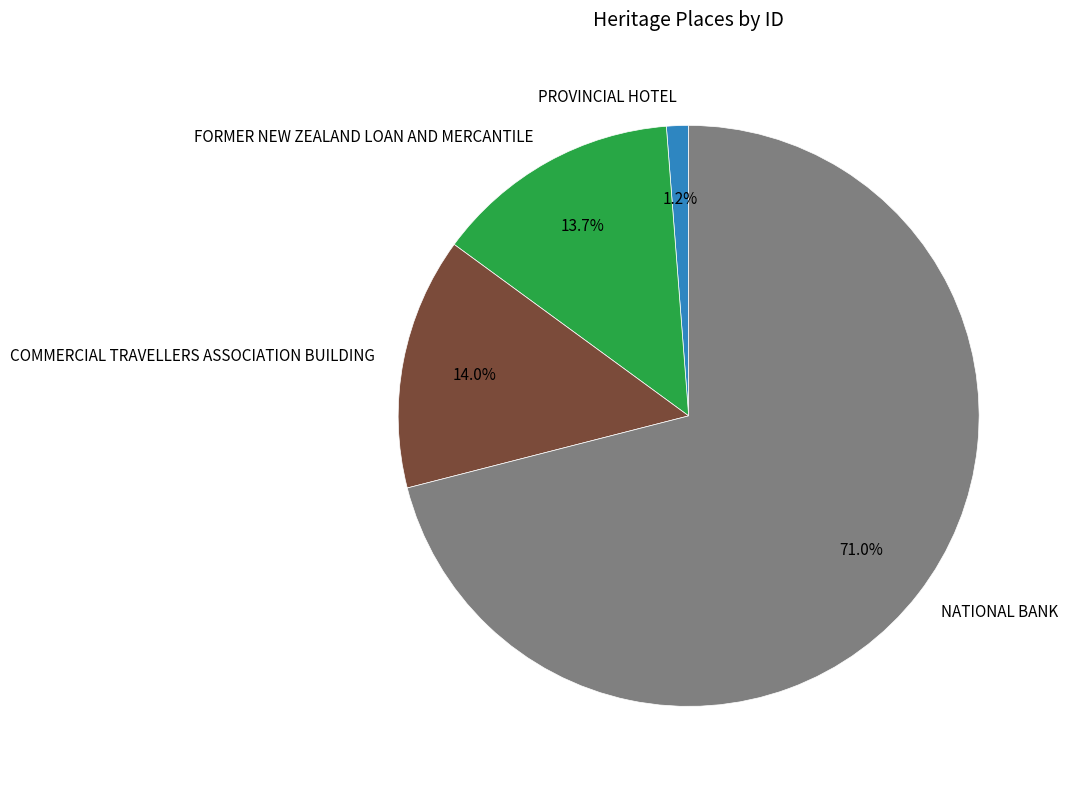

Which category has the biggest portion of the pie?

NATIONAL BANK